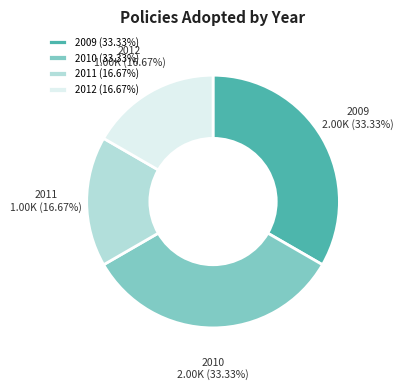

Do 2012 (16.67%) and 2011 (16.67%) together represent more than half of the pie?

No